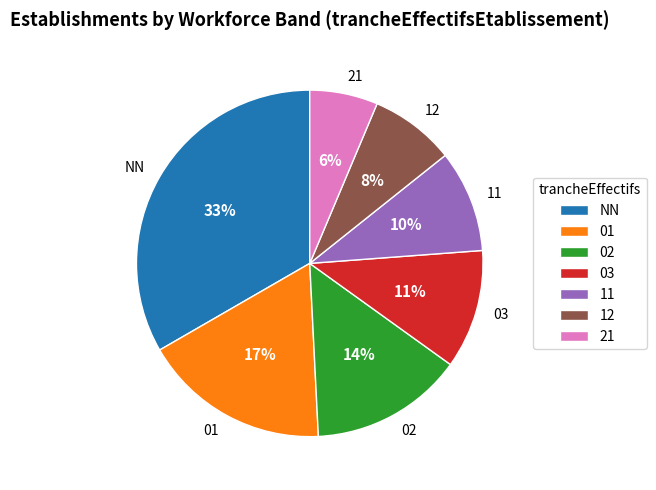

Which has a higher value, NN or 01?

NN